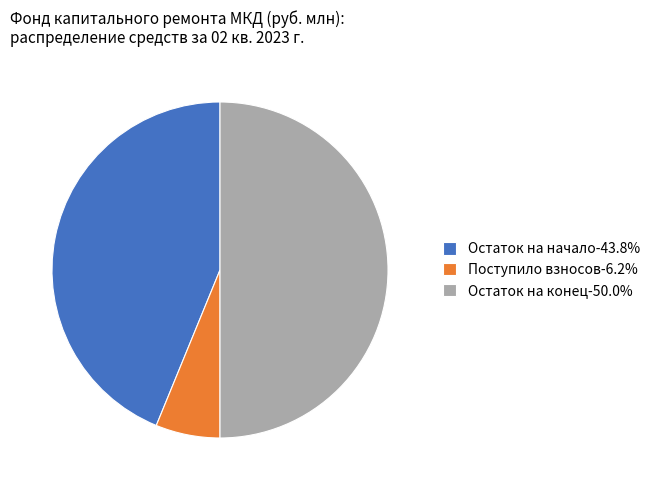

How many slices are in this pie chart?

3